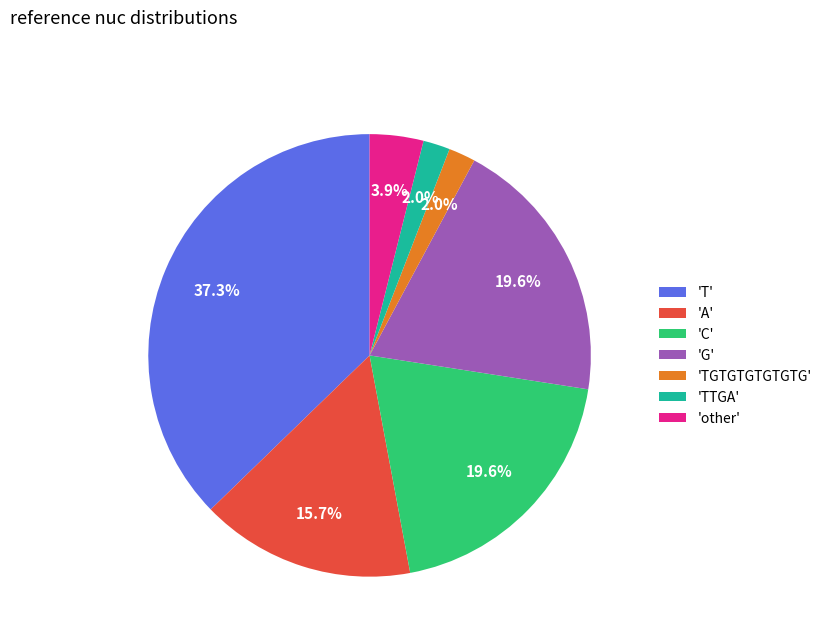

Which category has the biggest portion of the pie?

'T'